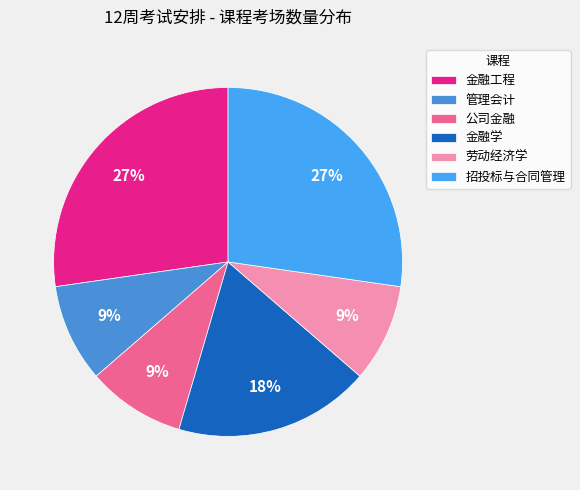

What percentage is the 金融学 slice, to the nearest percent?

18%